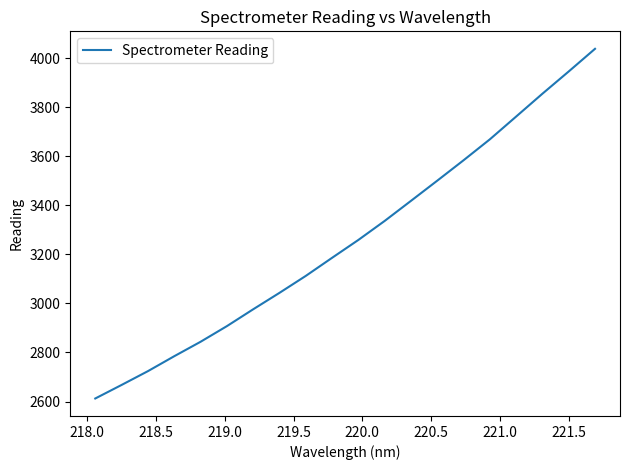

What is the greatest value displayed?

4038.5